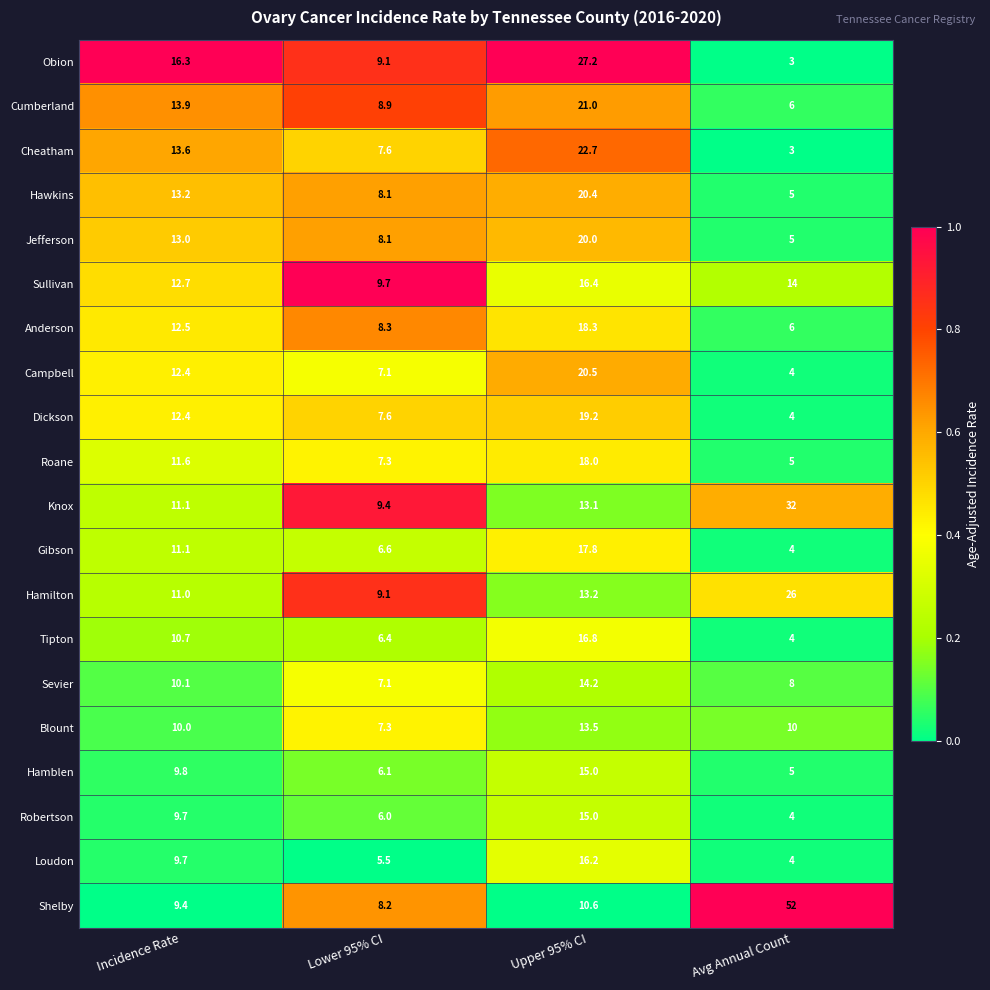

What is the total value across all series at Avg Annual Count?

204.0